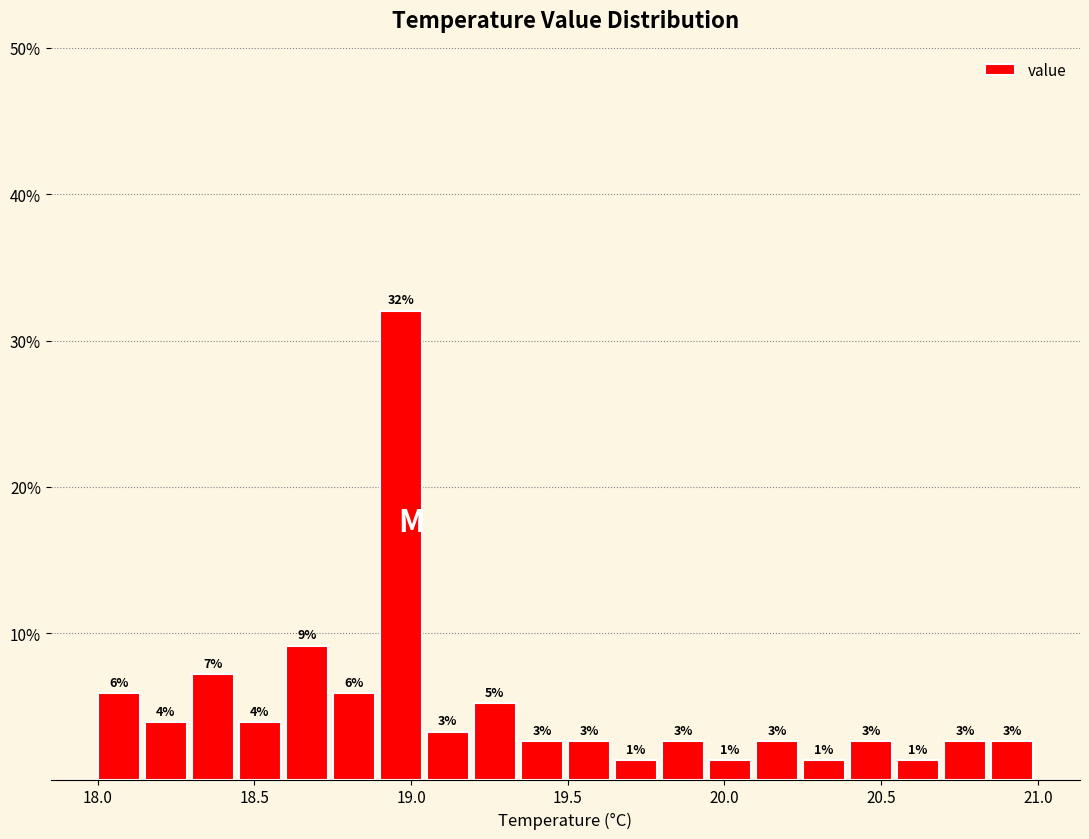

Around what value on the x-axis is the tallest bar? Give the approximate position of its centre, as read against the axis.

18.95